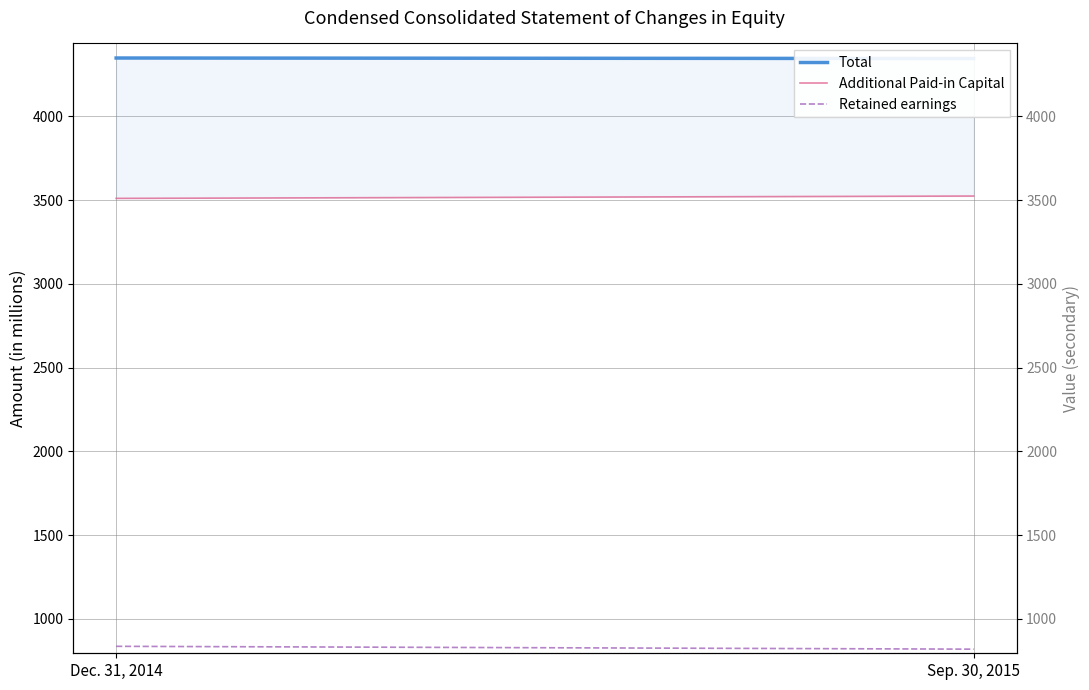

Is this an area chart (filled region under the line)?

No